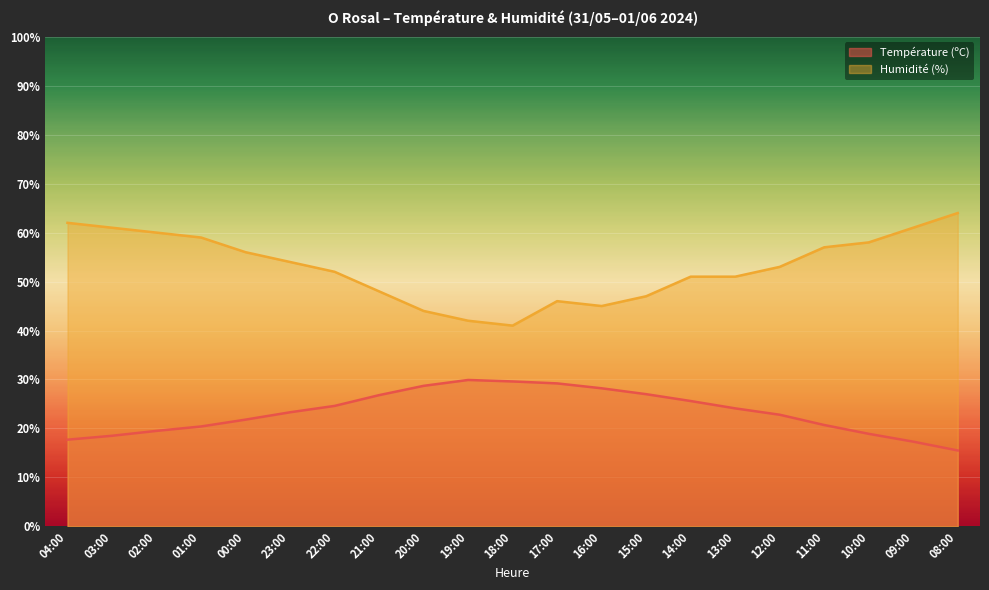

What are all the series names shown in the legend?

Température (ºC), Humidité (%)